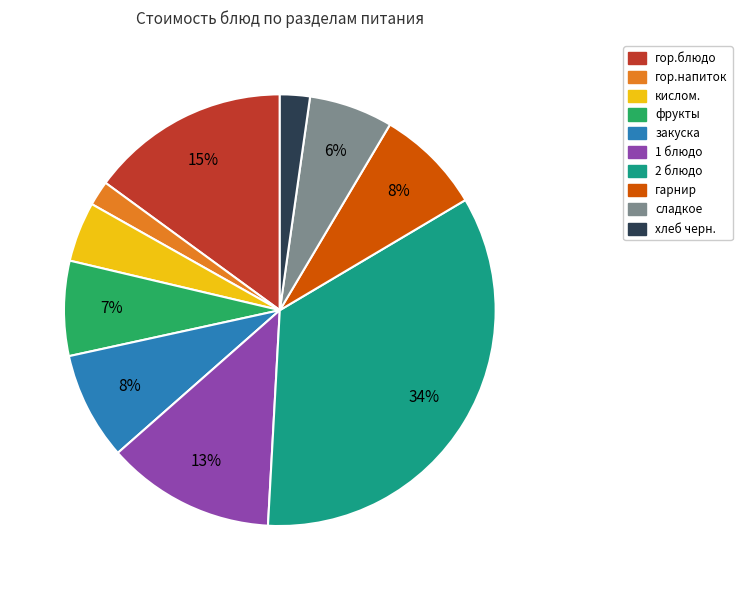

To the nearest percent, what percentage of the pie is 2 блюдо?

34%